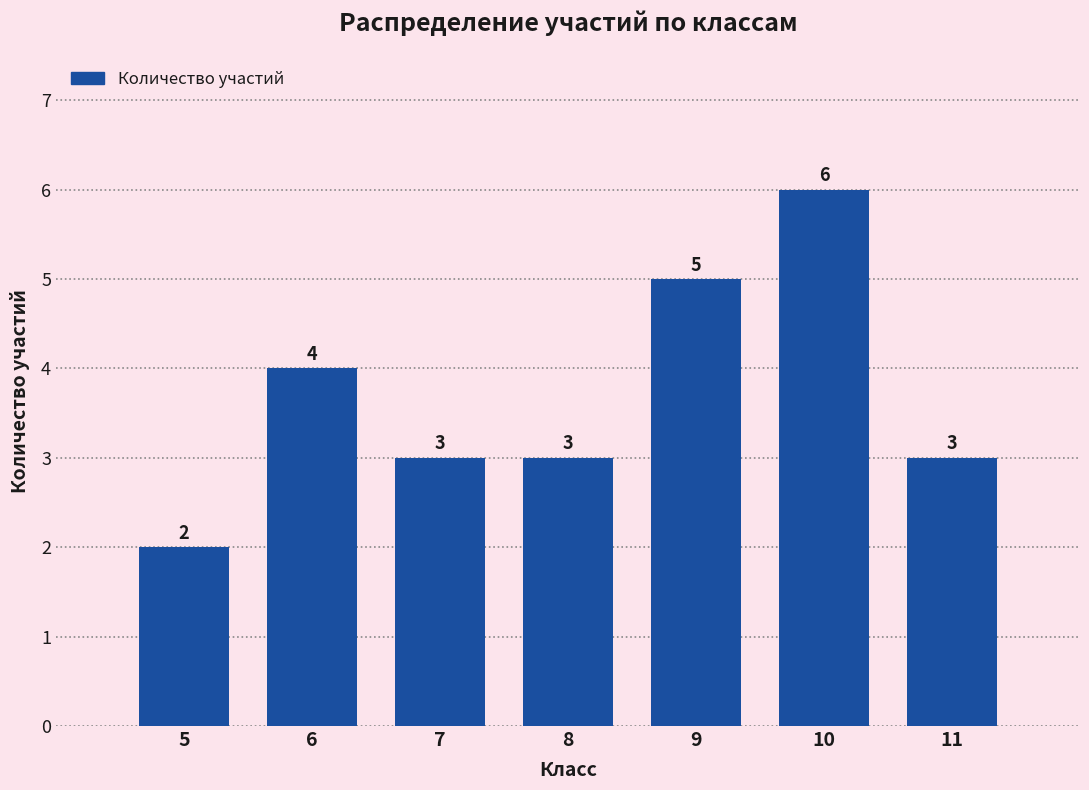

Reading left to right, transcribe all the data shown in this chart.

2	4	3	3	5	6	3